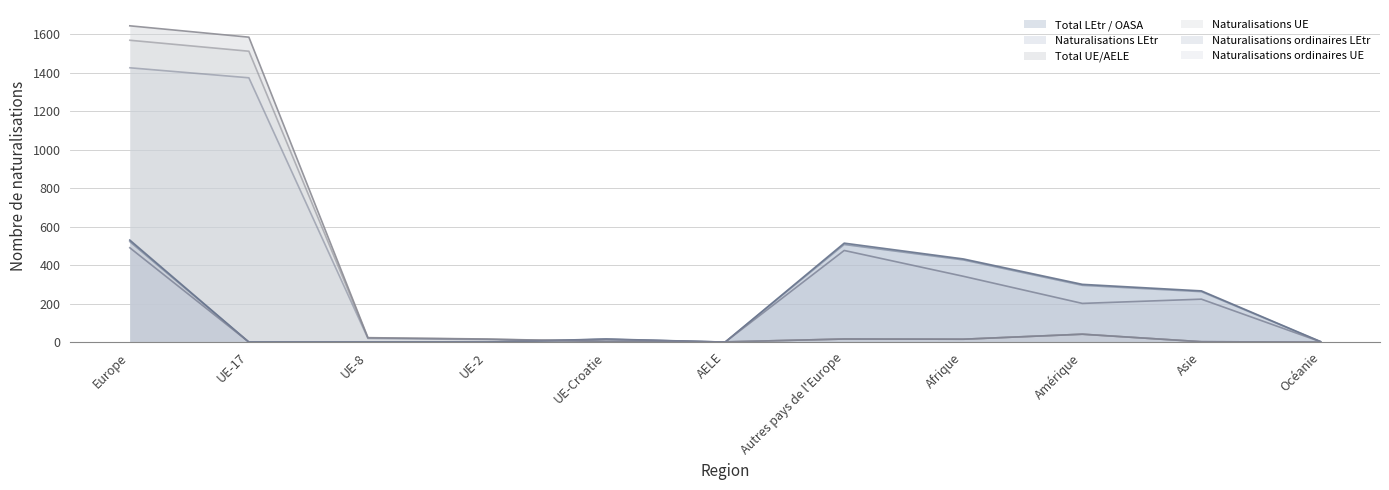

What are all the series names shown in the legend?

Total LEtr / OASA, Naturalisations LEtr, Total UE/AELE, Naturalisations UE, Naturalisations ordinaires LEtr, Naturalisations ordinaires UE